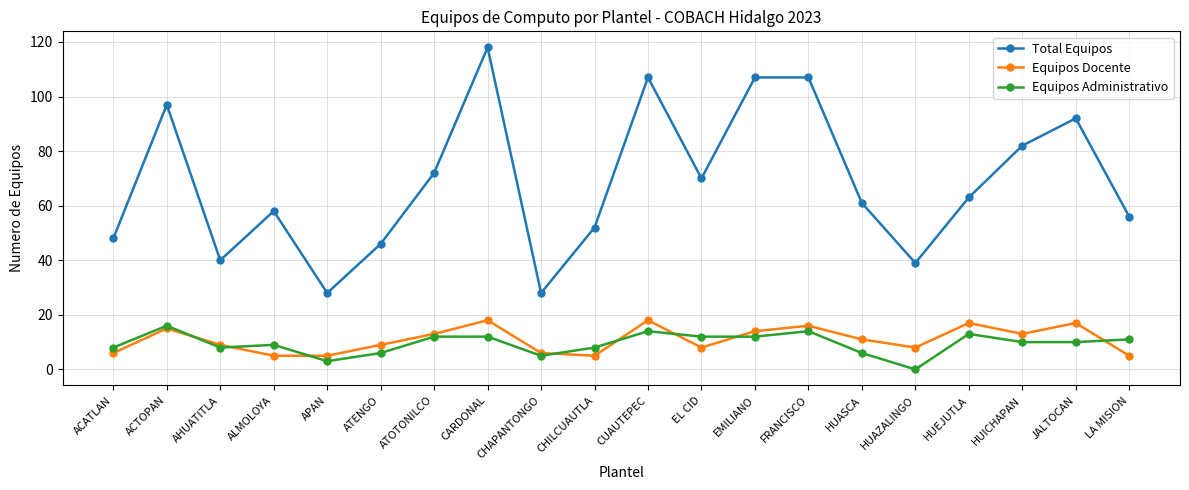

Reading right to left, extract all data points from this chart.

Total Equipos: 56	92	82	63	39	61	107	107	70	107	52	28	118	72	46	28	58	40	97	48
Equipos Docente: 5	17	13	17	8	11	16	14	8	18	5	6	18	13	9	5	5	9	15	6
Equipos Administrativo: 11	10	10	13	0	6	14	12	12	14	8	5	12	12	6	3	9	8	16	8